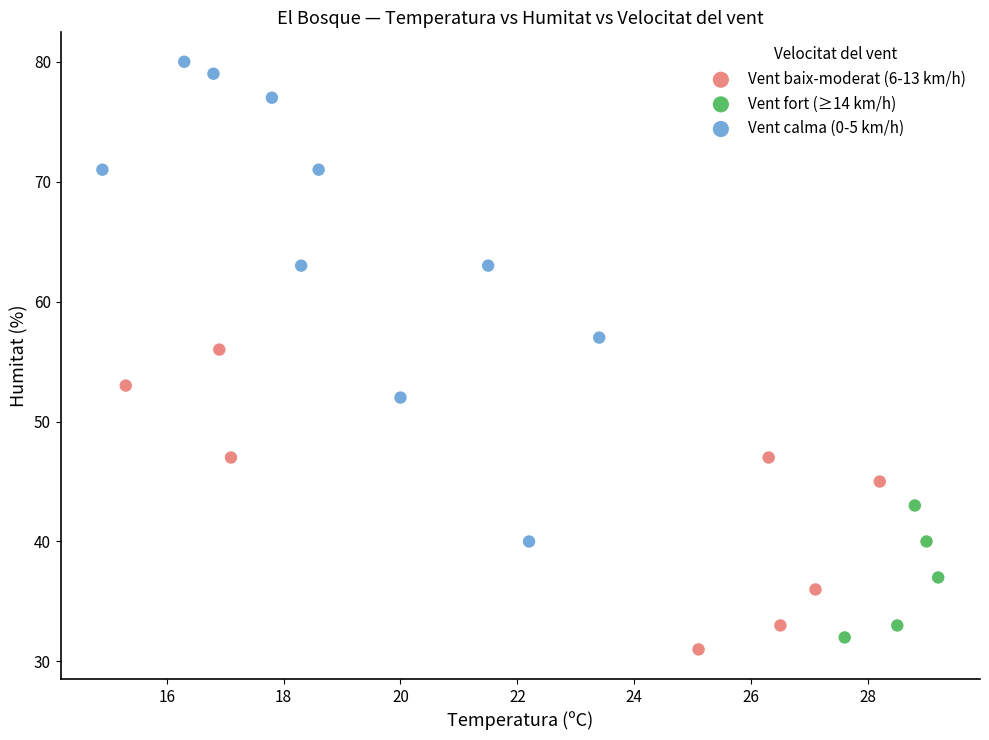

Which series contains the highest Y value?

Vent calma (0-5 km/h)